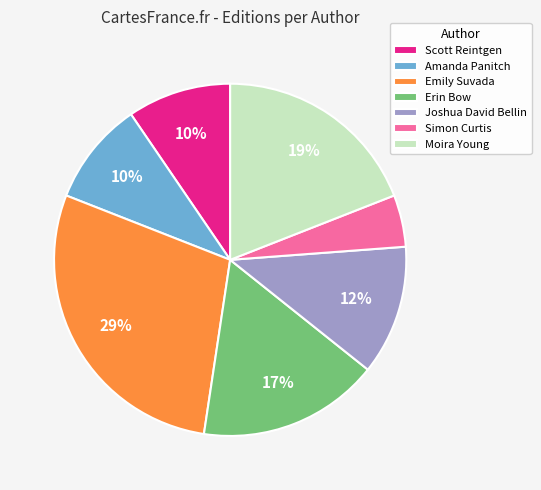

To the nearest percent, what is the difference between the largest and smallest slice percentages?

24%